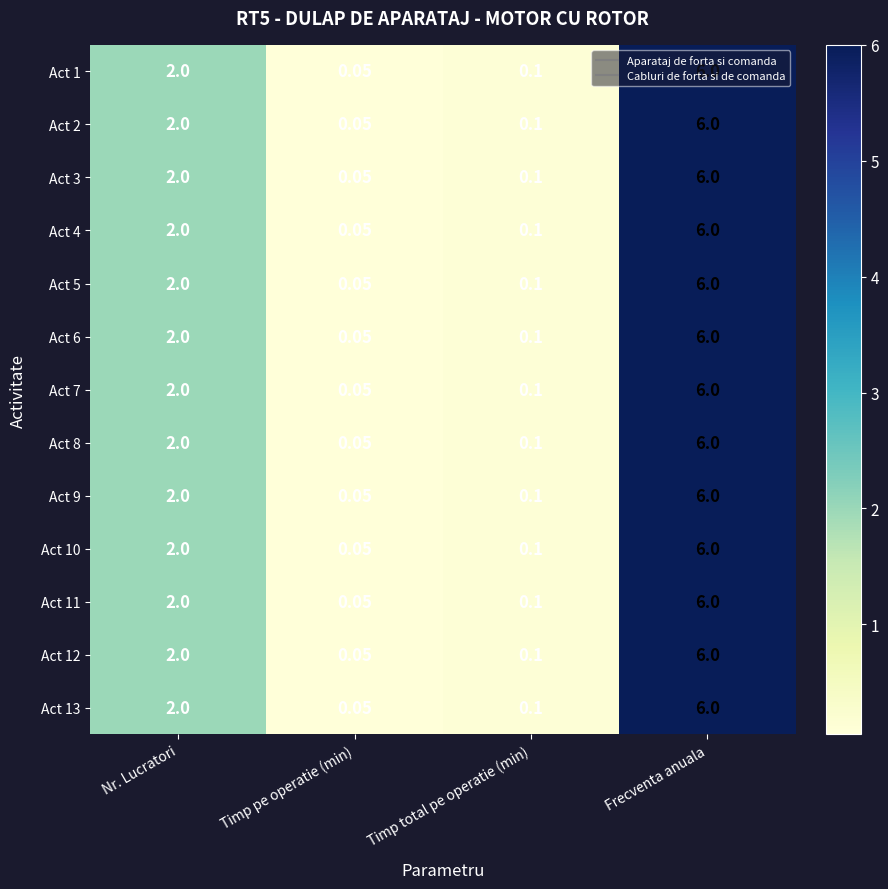

Rank the categories by Act 8 value from highest to lowest.

Frecventa anuala, Nr. Lucratori, Timp total pe operatie (min), Timp pe operatie (min)